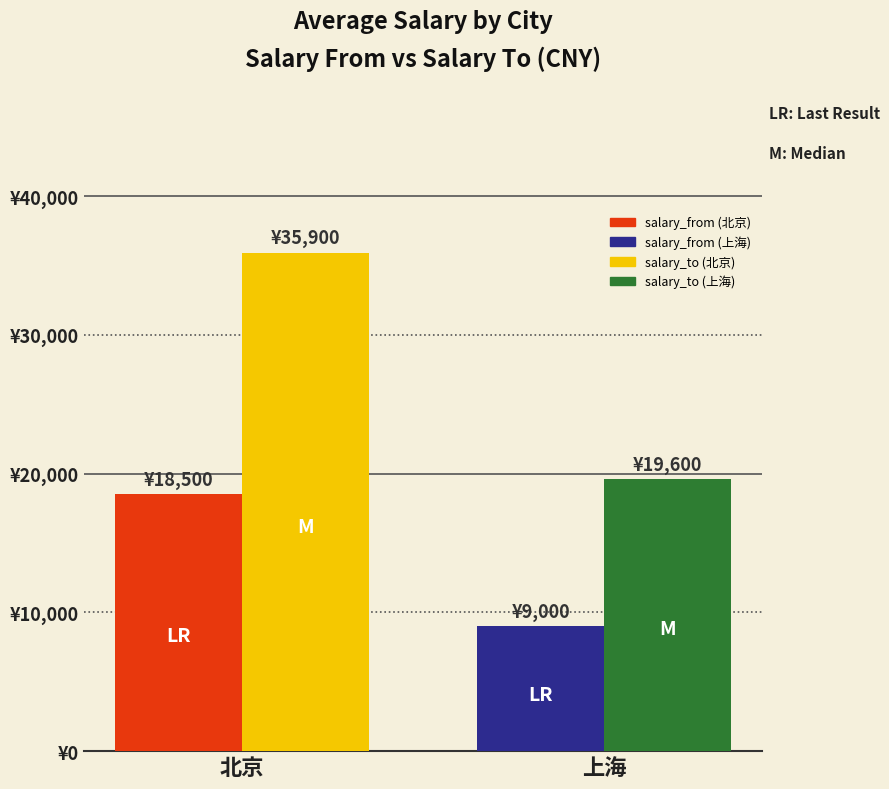

Are the bars horizontal?

No